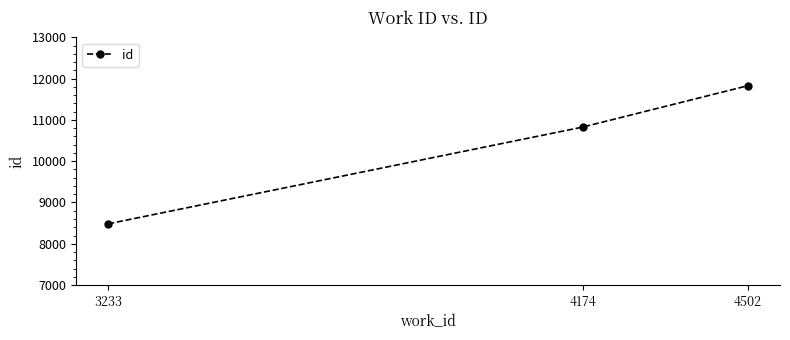

What is the difference between the second highest and minimum values?

2344